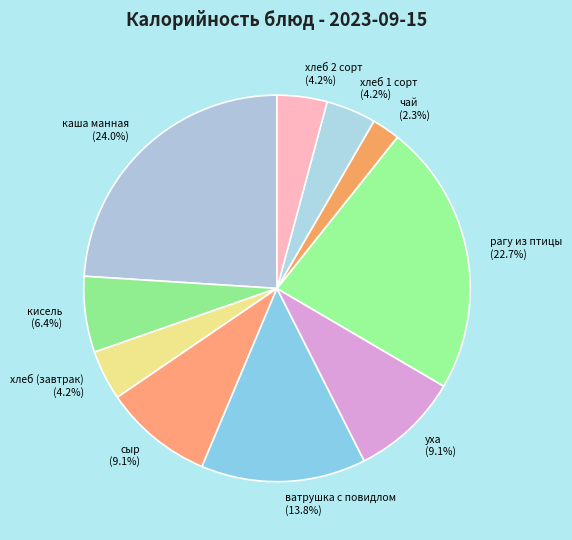

Approximately how many times larger is the value at каша манная compared to рагу из птицы?

1.1